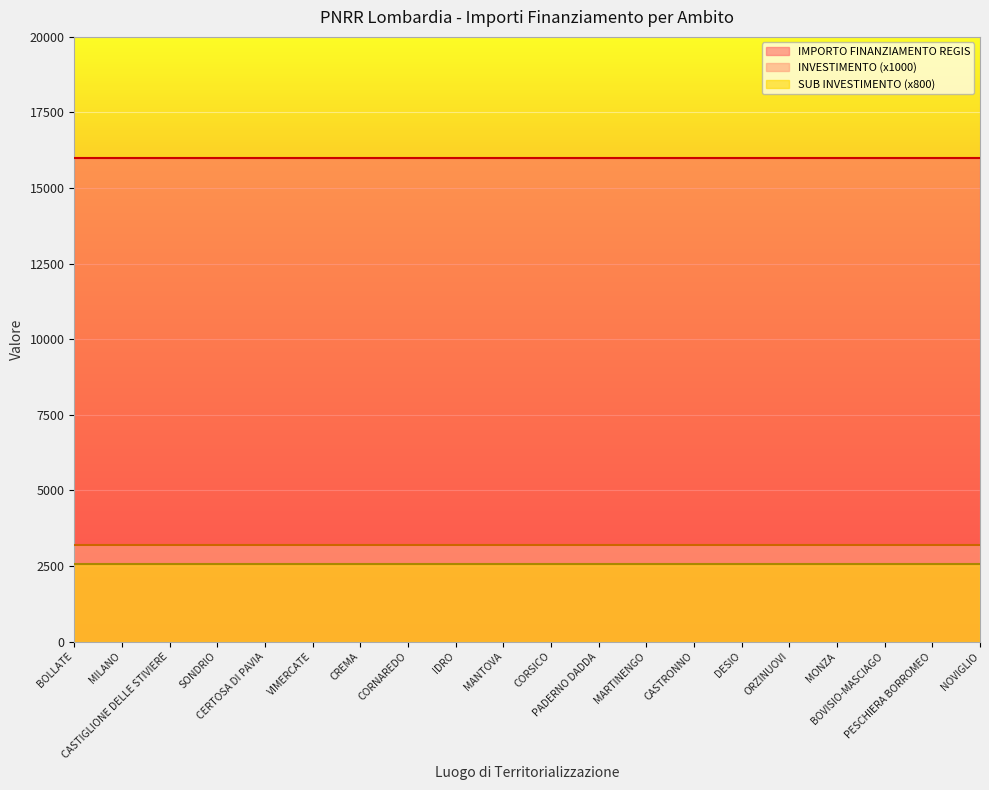

Rank the series at BOVISIO-MASCIAGO from highest to lowest value.

IMPORTO FINANZIAMENTO REGIS, INVESTIMENTO (x1000), SUB INVESTIMENTO (x800)